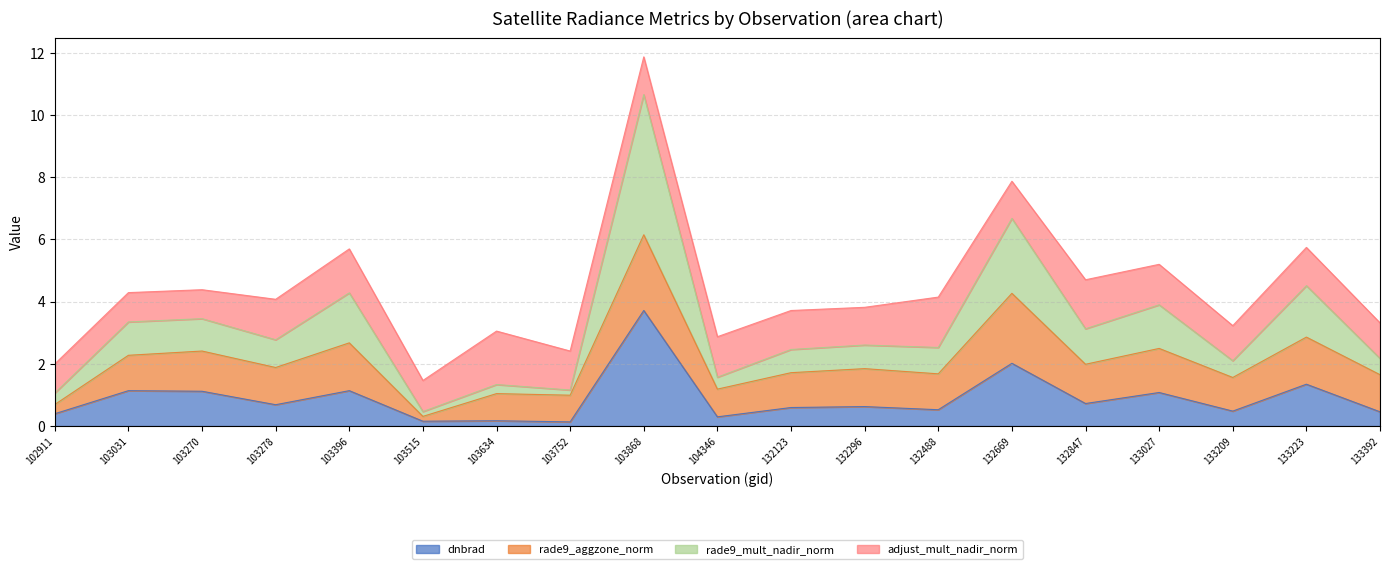

The value of dnbrad at 103278 is 0.7. True or false?

True